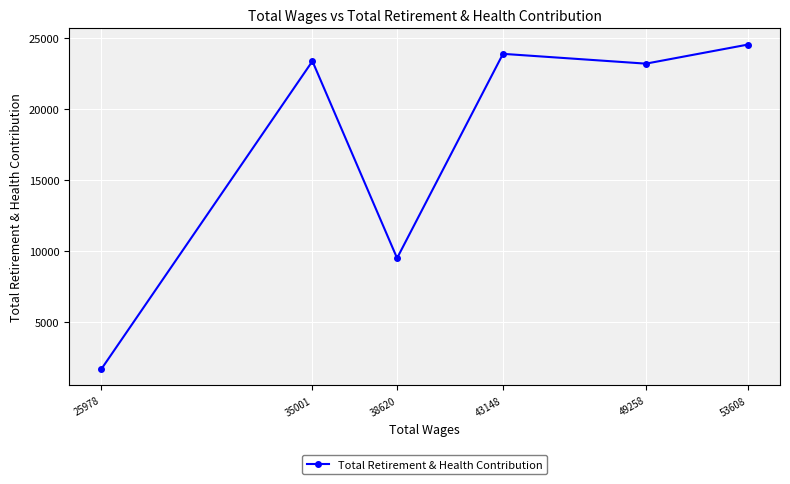

What is the difference between the maximum and minimum values?

22846